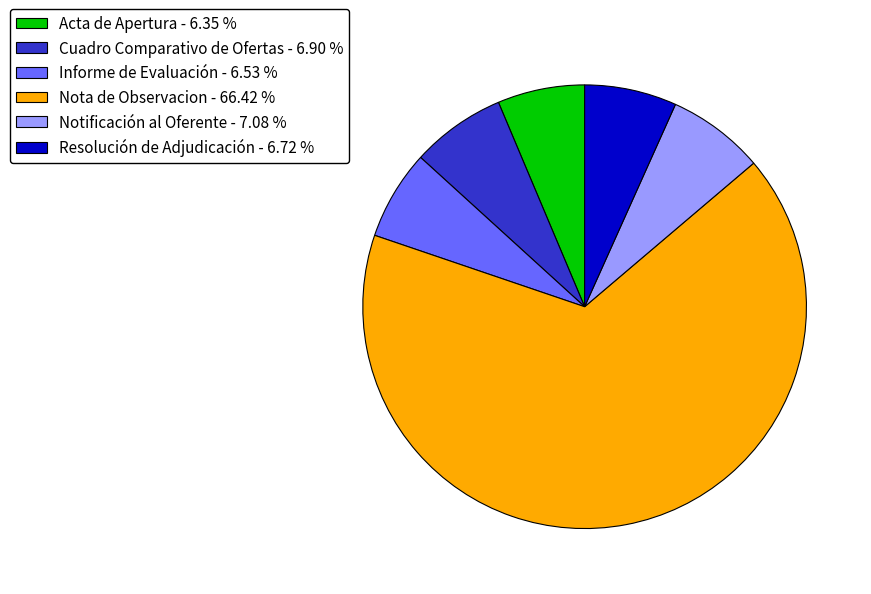

Is the sum of Informe de Evaluación and Notificación al Oferente greater than half?

No